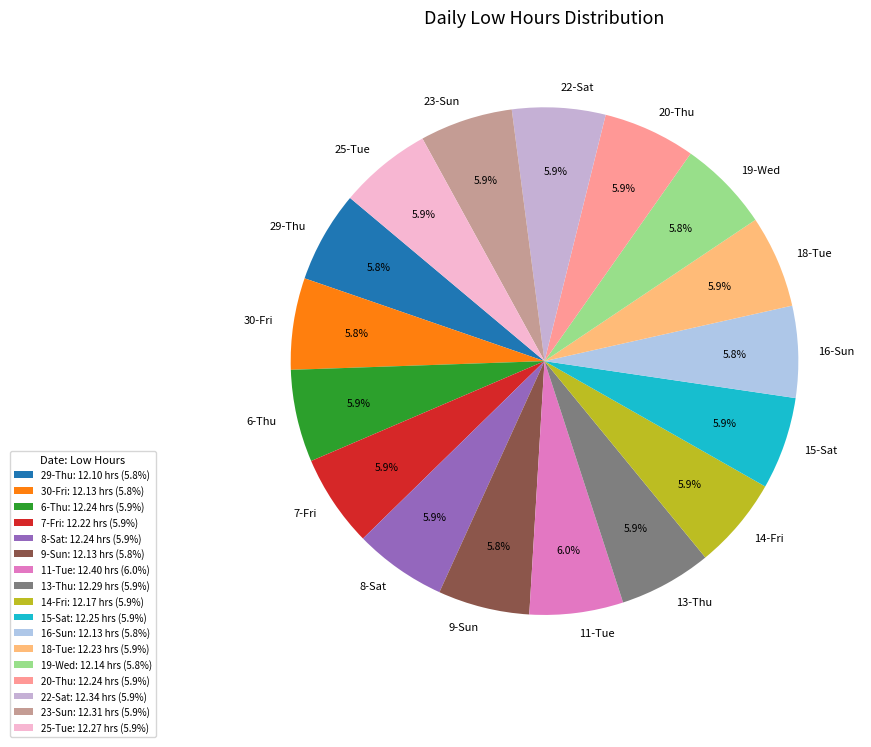

How many slices are in this pie chart?

17